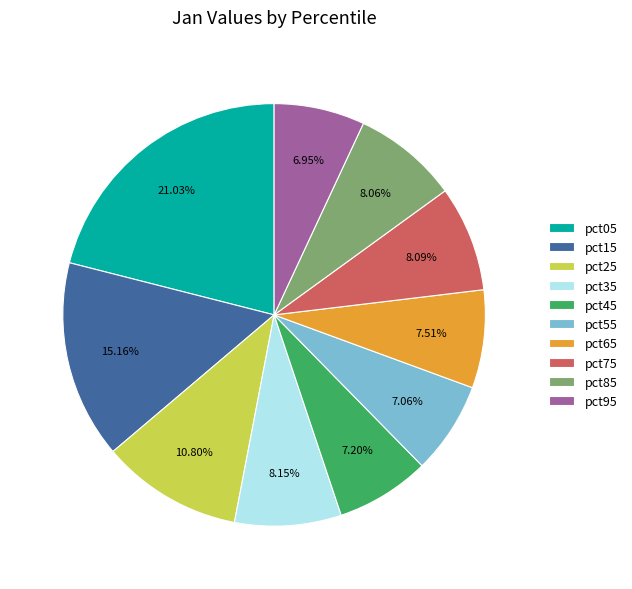

Is it true that pct85 is 8% of the pie?

True